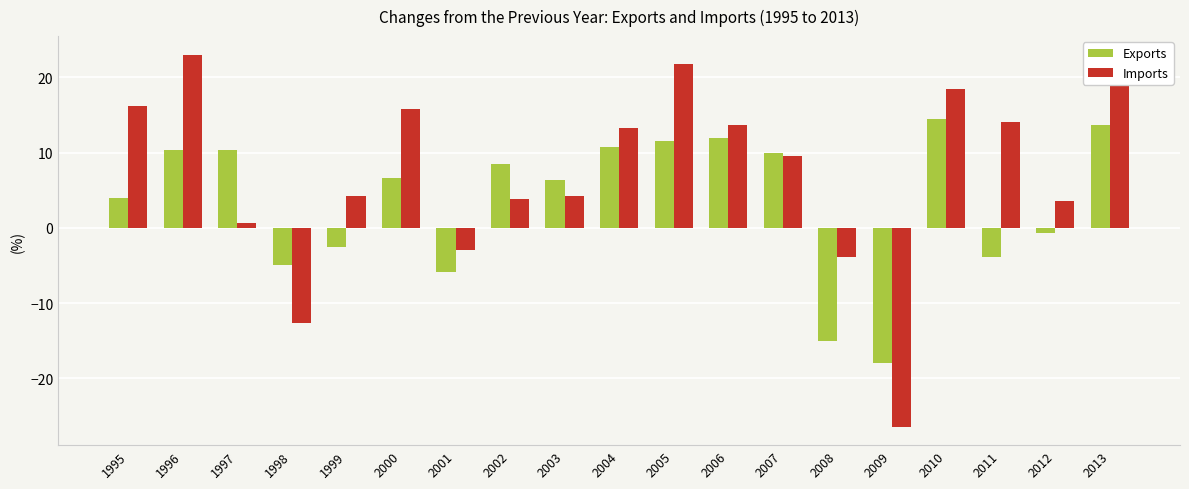

Rank the series at 1997 from lowest to highest value.

Imports, Exports